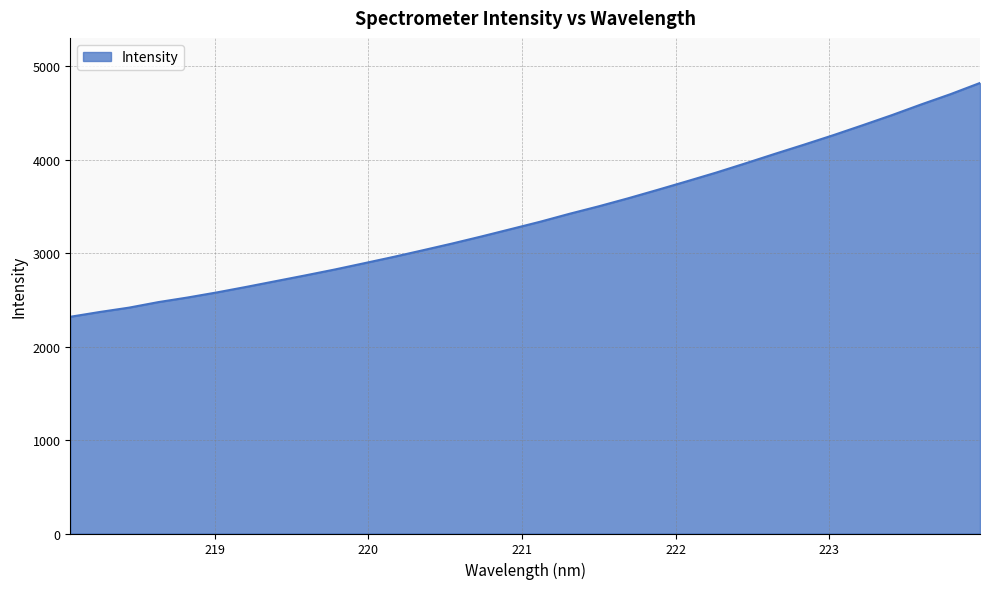

What is the maximum value shown in the chart?

4821.9